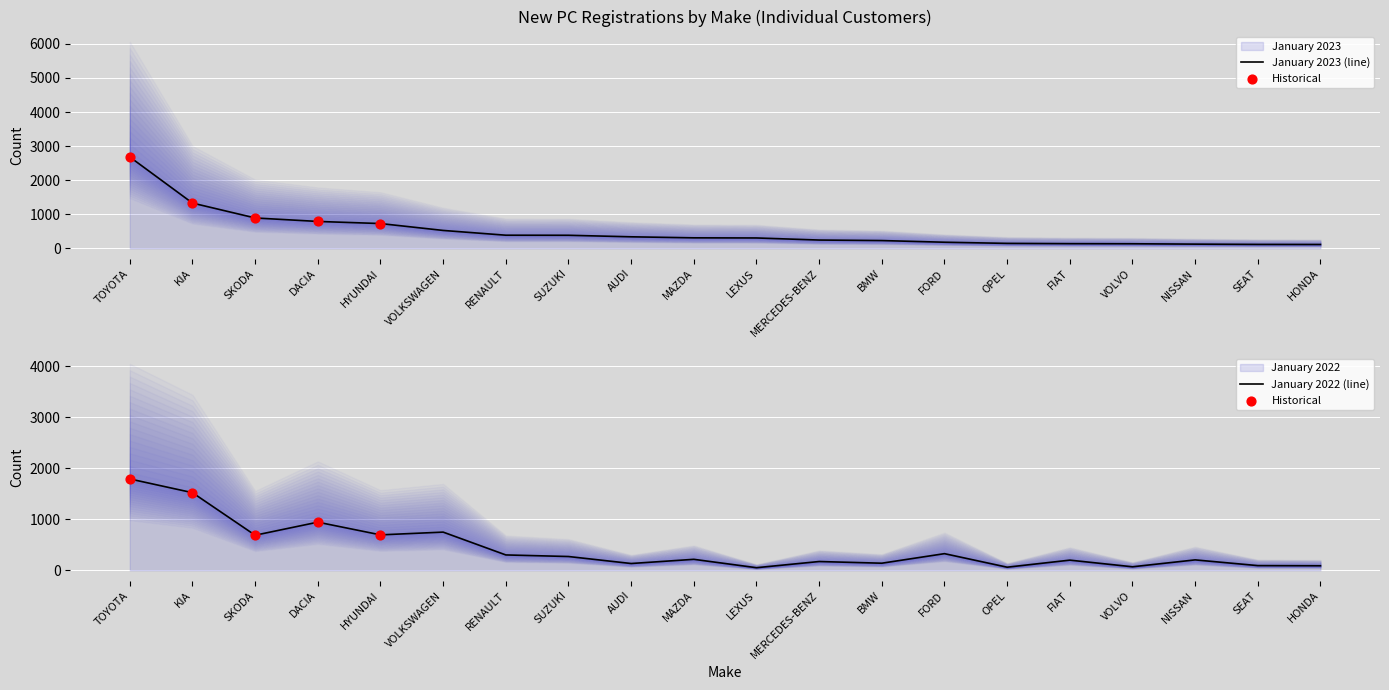

Which series has the largest total across all categories?

January 2023